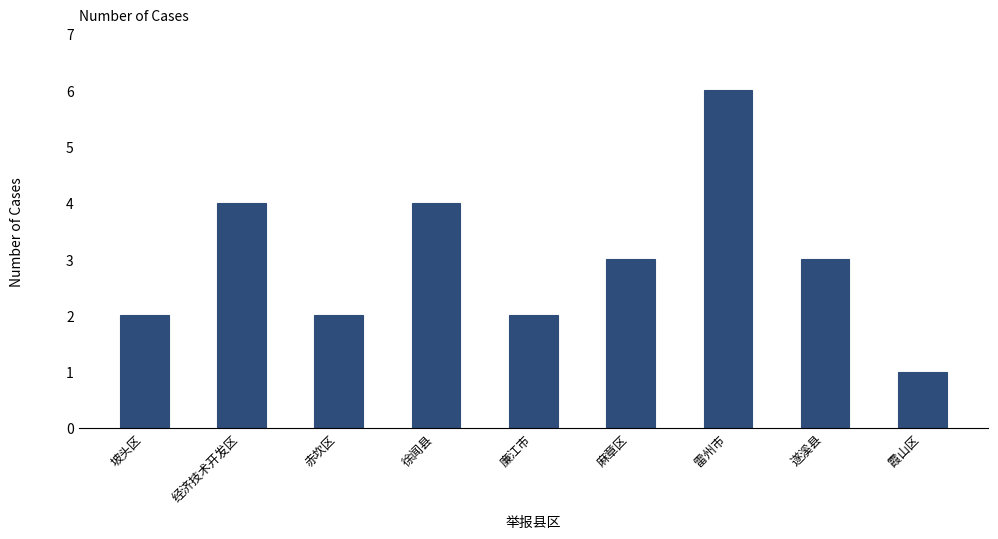

Reading left to right, transcribe all the data shown in this chart.

2	4	2	4	2	3	6	3	1